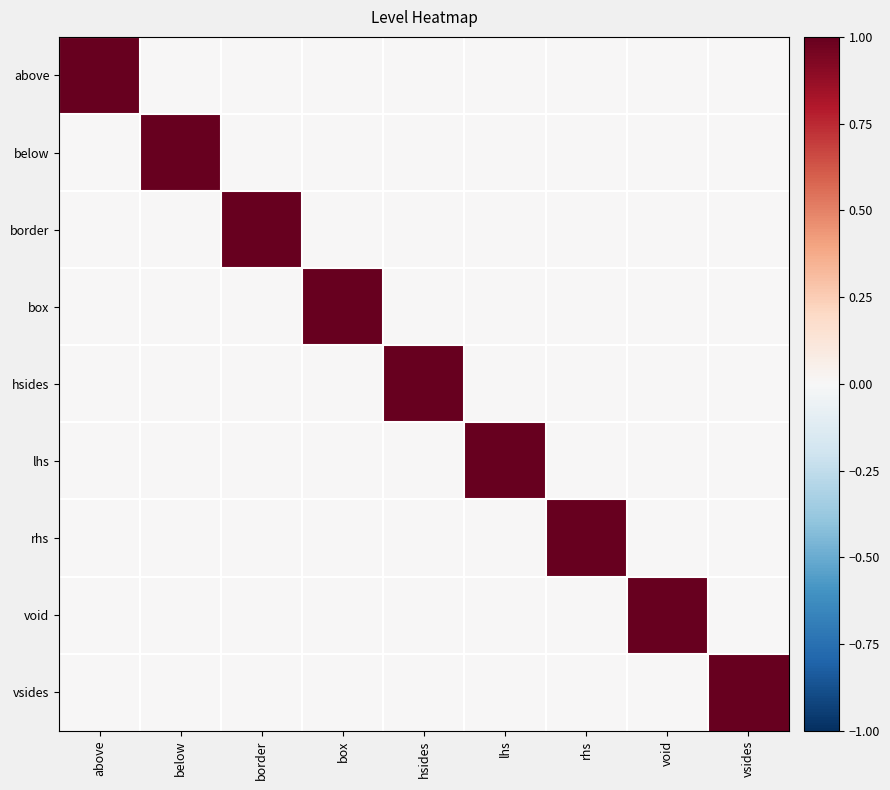

Which series has the largest total across all categories?

above